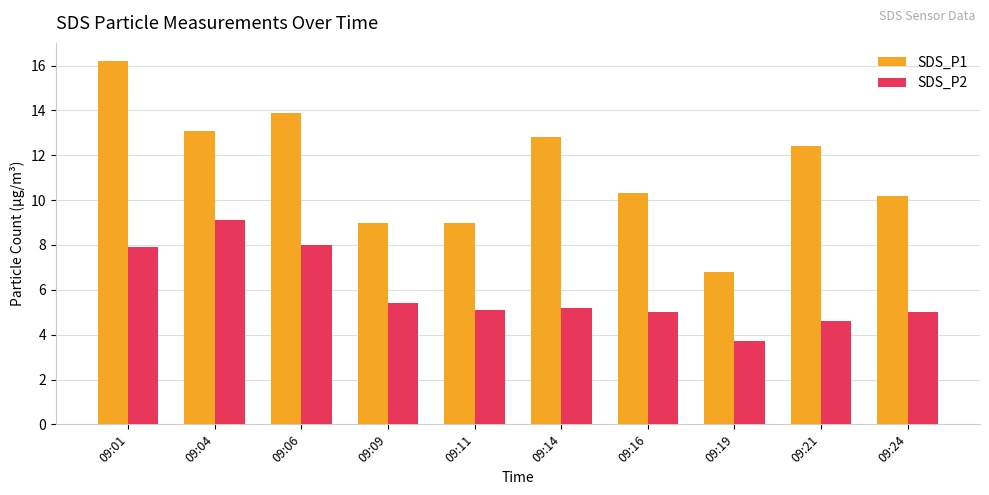

Rank the series by their maximum value, from lowest to highest.

SDS_P2, SDS_P1